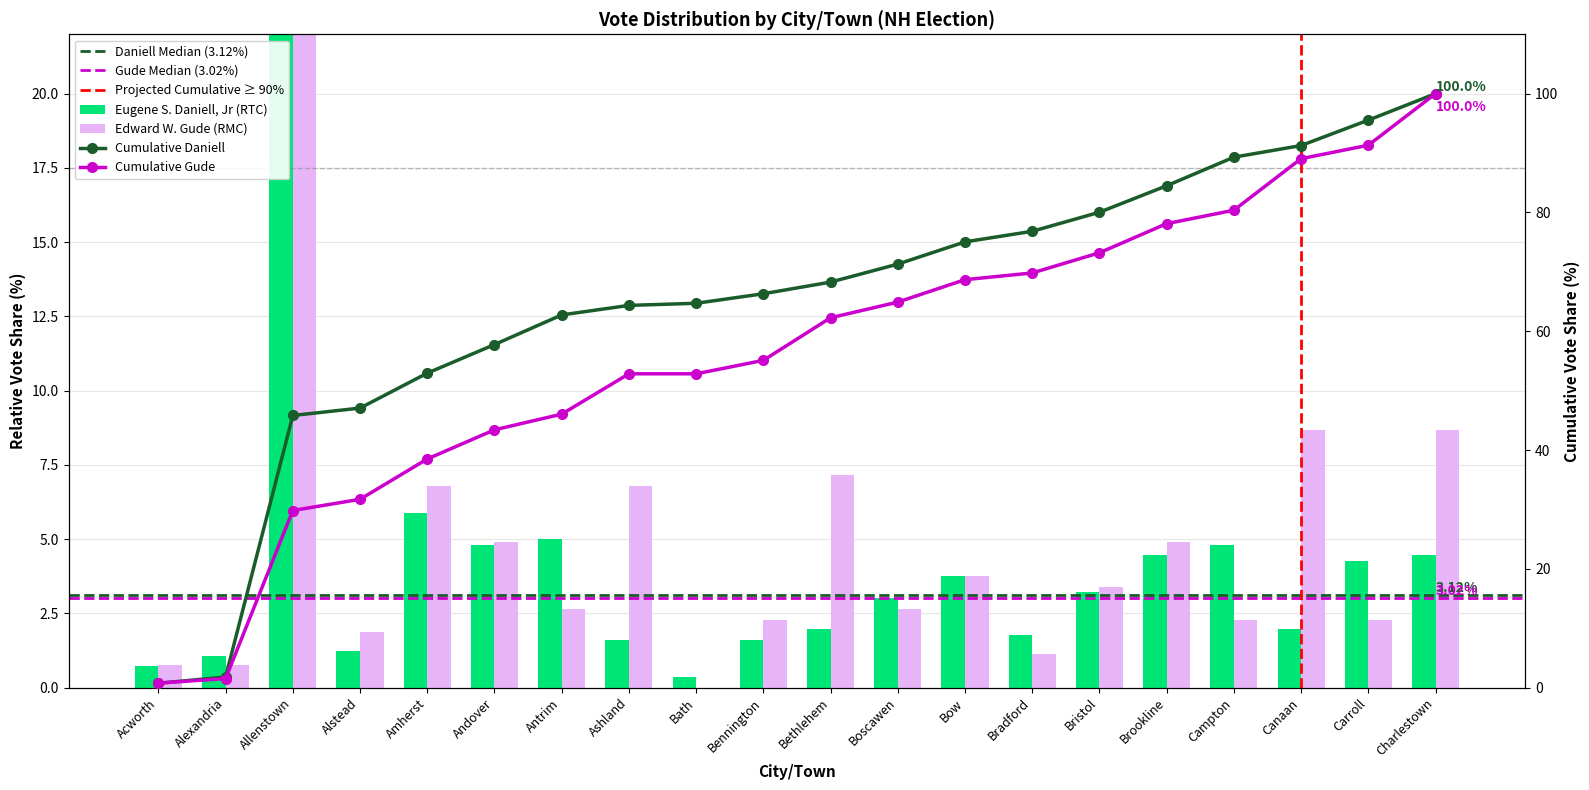

Where is Eugene S. Daniell, Jr nearest to the value 22?

Amherst